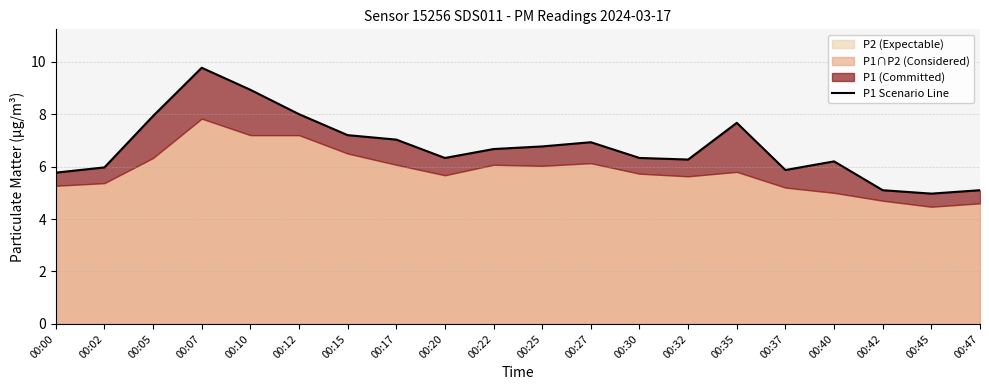

What is the smallest value displayed?

5.0